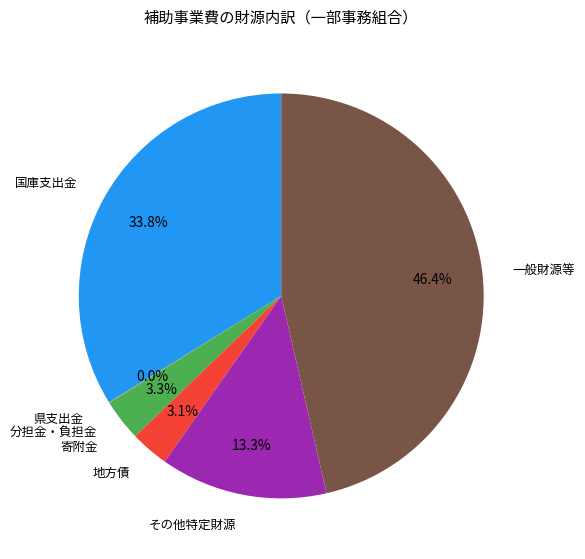

Is there a majority slice in this chart?

No